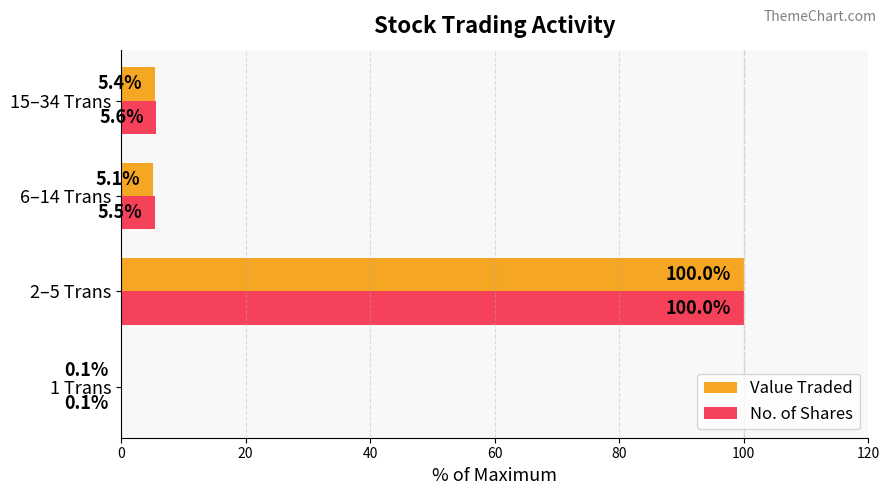

Between 2–5 Trans and 6–14 Trans, which series saw the biggest shift?

Value Traded